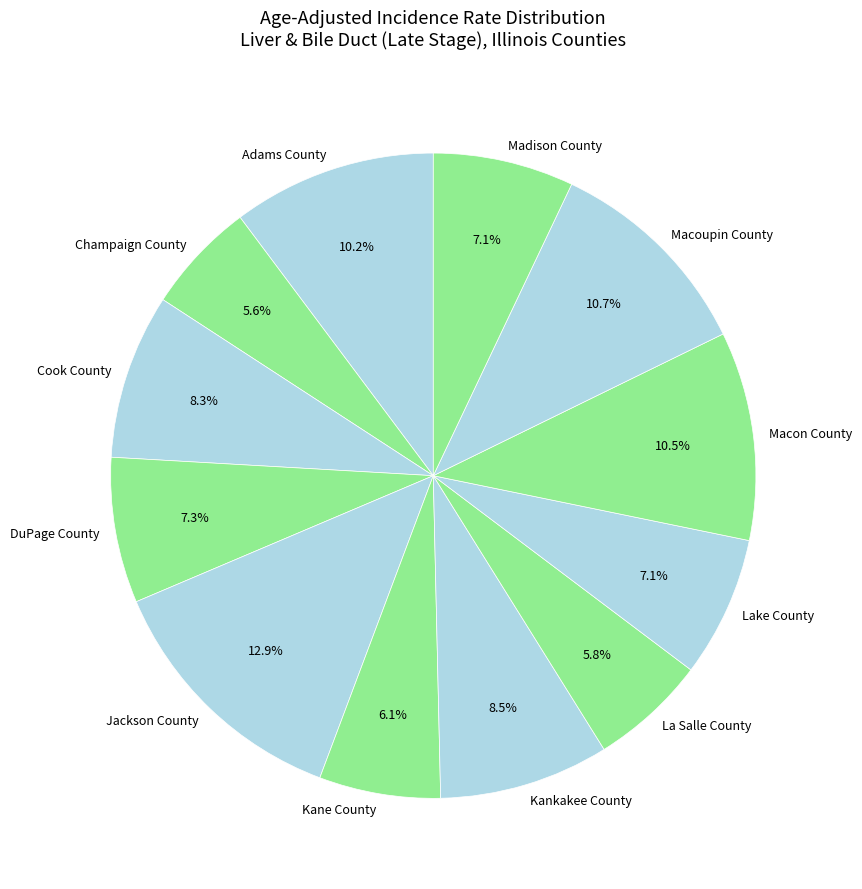

Combined, what portion of the pie is Jackson County and Champaign County?

18.5%